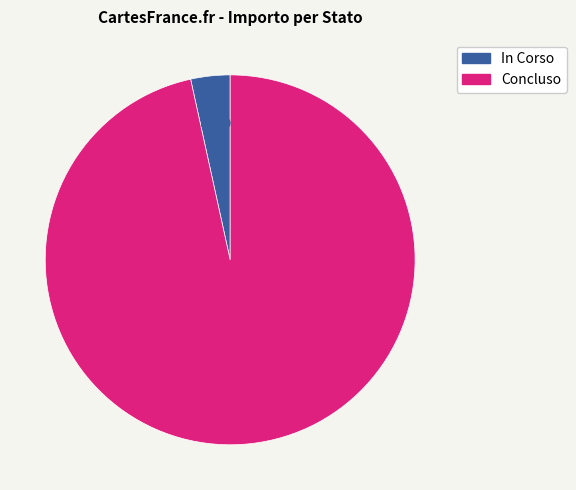

Rank the categories by value from lowest to highest.

In Corso, Concluso